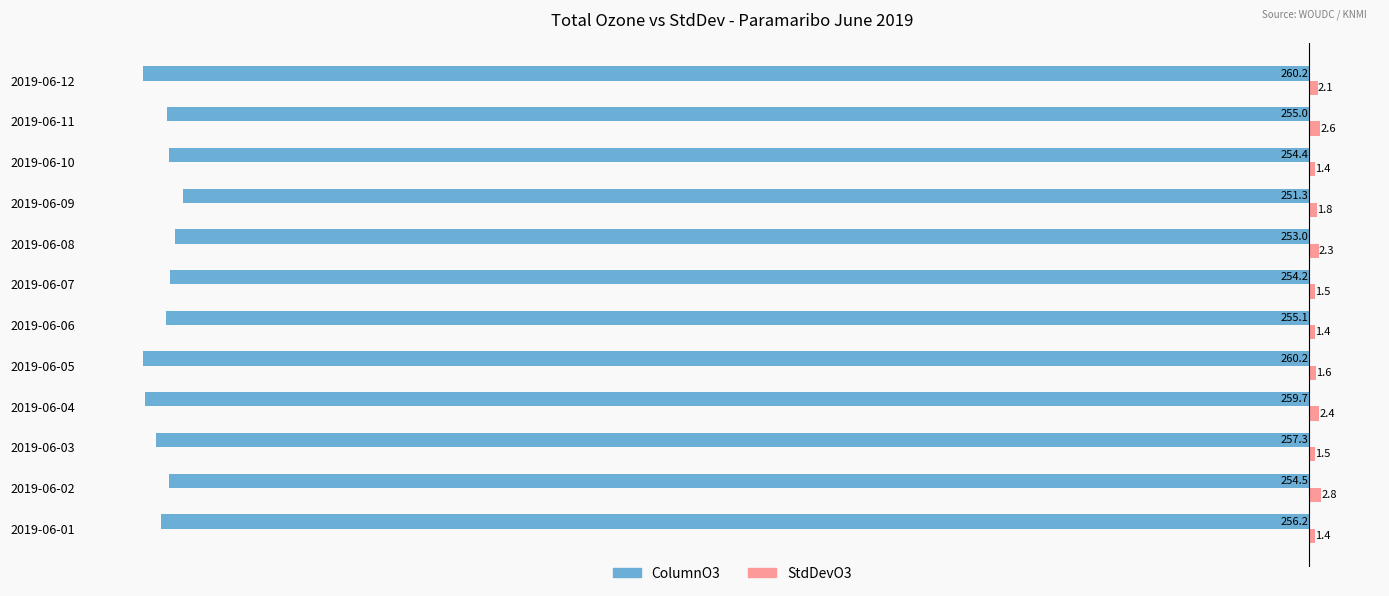

The value of ColumnO3 at 2019-06-10 is -120.9. True or false?

False